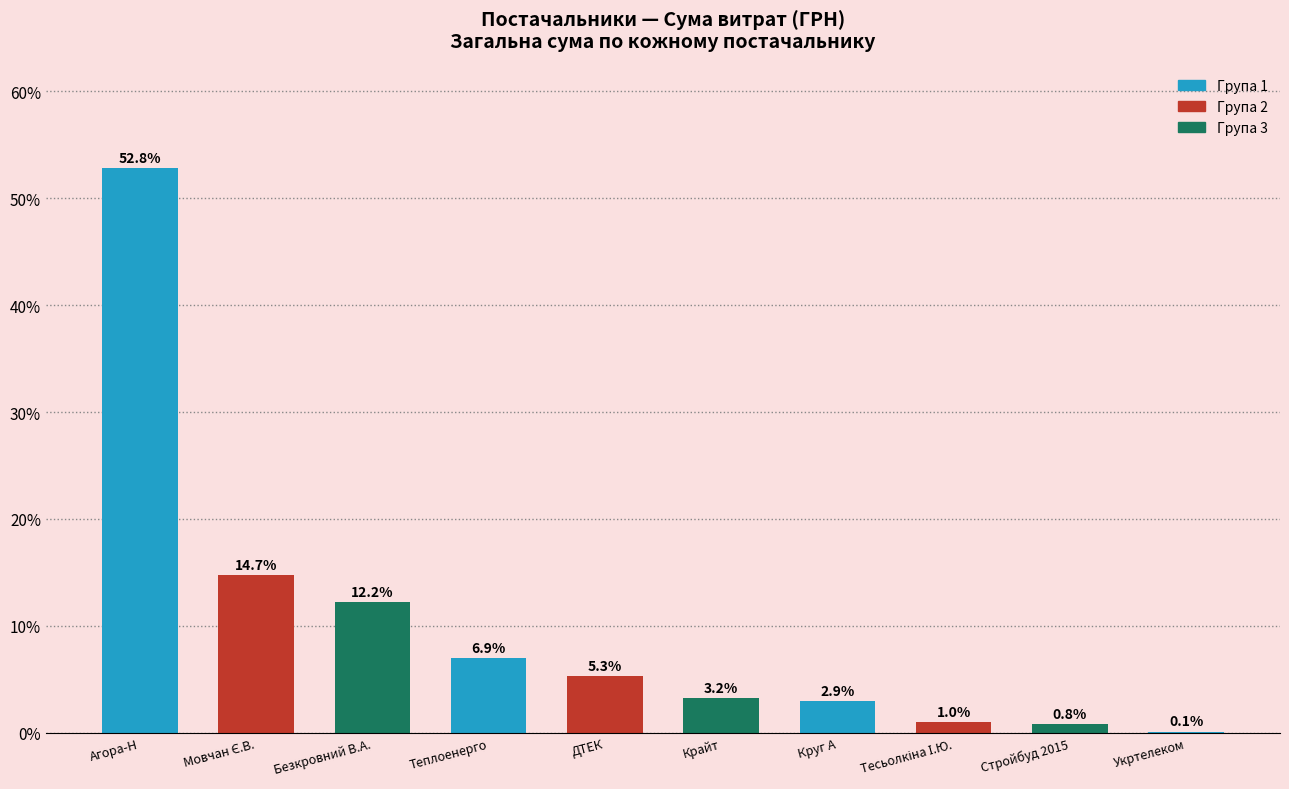

What is the sum of the values at Круг А and Стройбуд 2015?

3.7